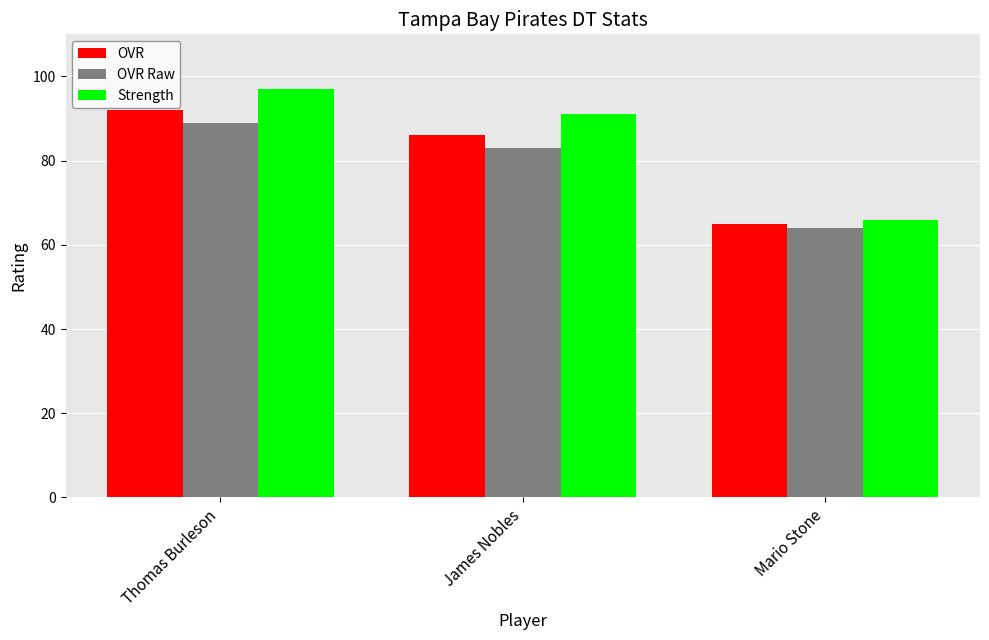

Reading left to right, extract all data points from this chart.

OVR: Thomas Burleson=92	James Nobles=86	Mario Stone=65
OVR Raw: Thomas Burleson=89	James Nobles=83	Mario Stone=64
Strength: Thomas Burleson=97	James Nobles=91	Mario Stone=66